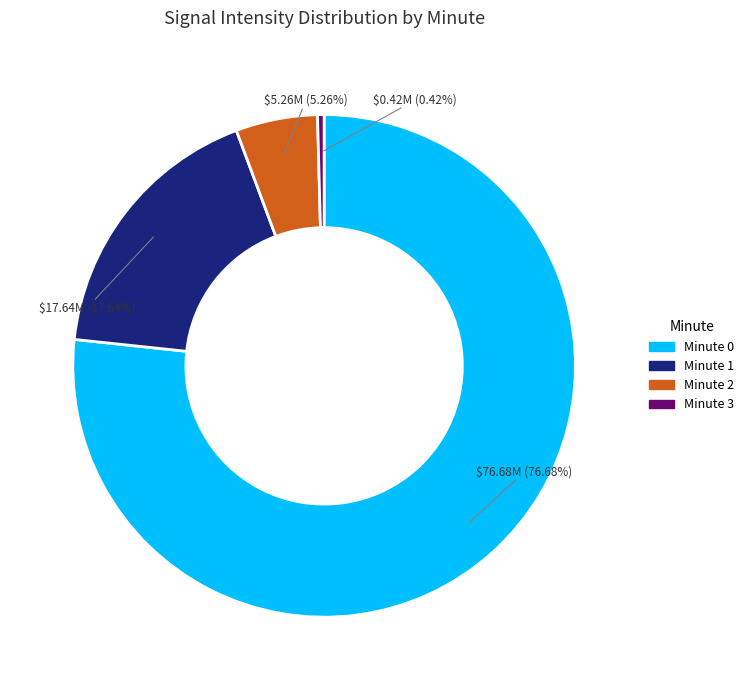

Is there any slice that represents more than half of the pie?

Yes